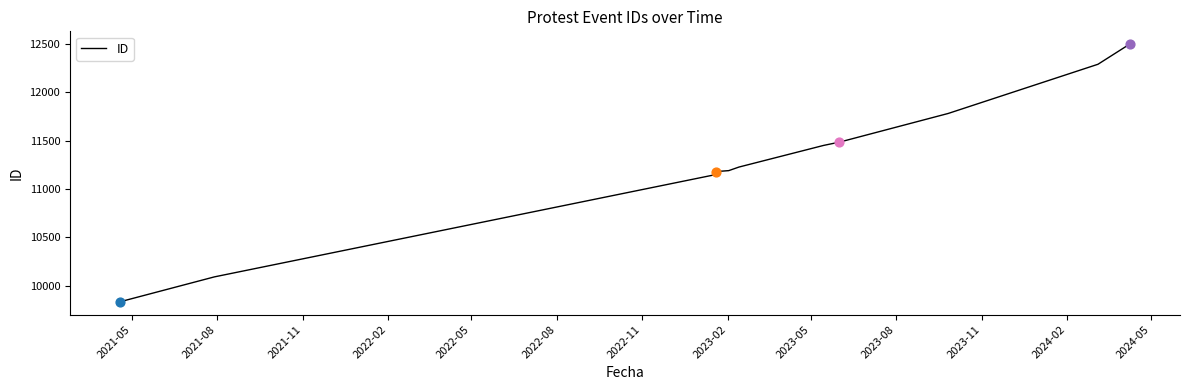

Approximately how many times larger is the value at 2022-08 compared to 2023-08?

0.9